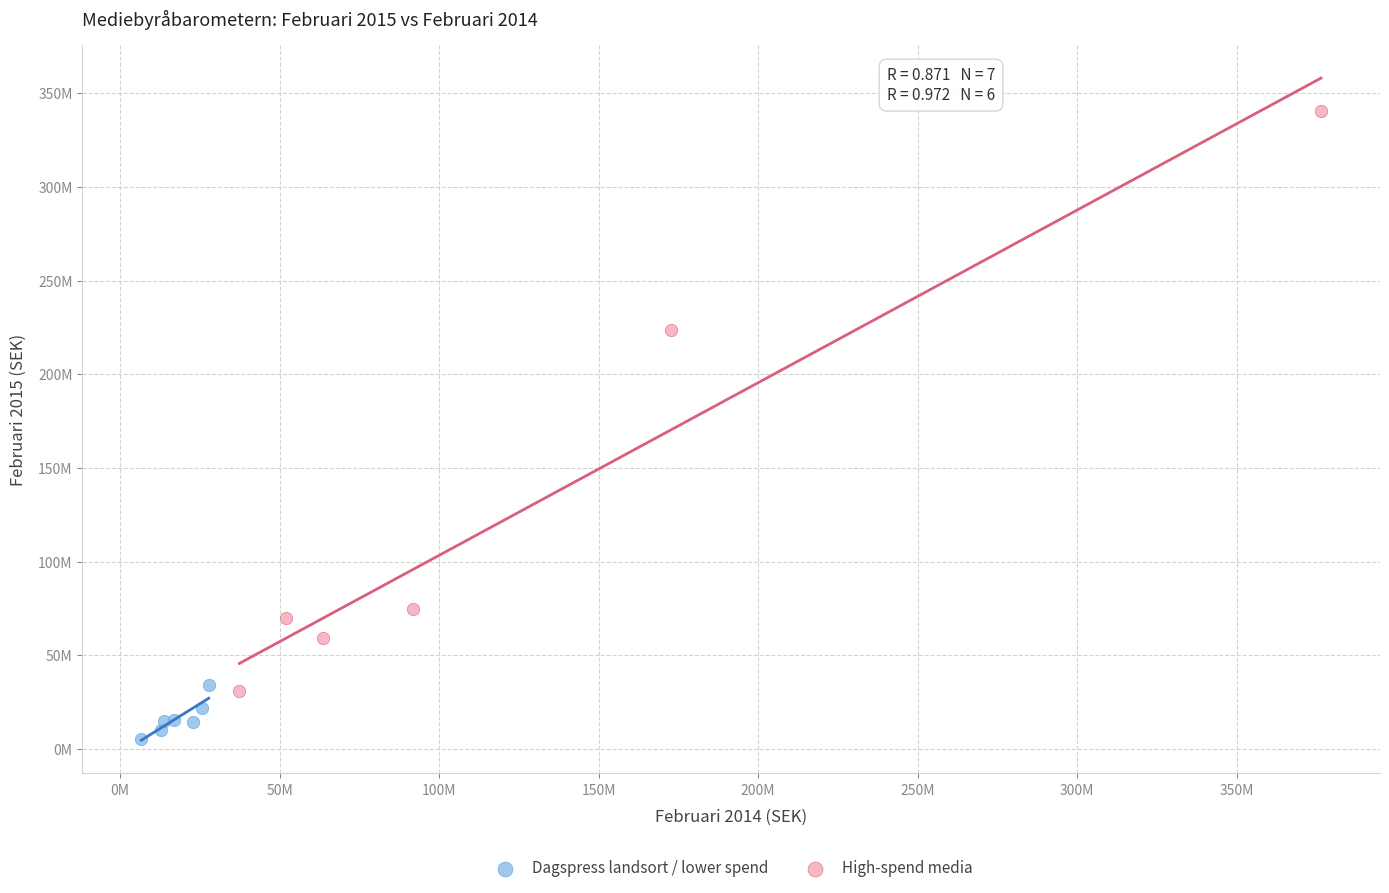

What are all the series names shown in the legend?

Dagspress landsort / lower spend, High-spend media